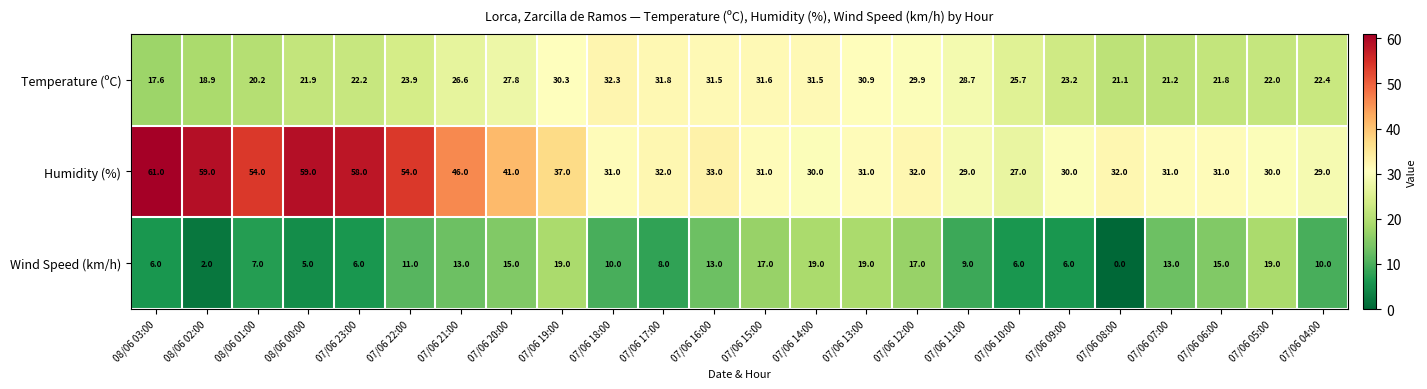

Count the number of data series in this chart.

3